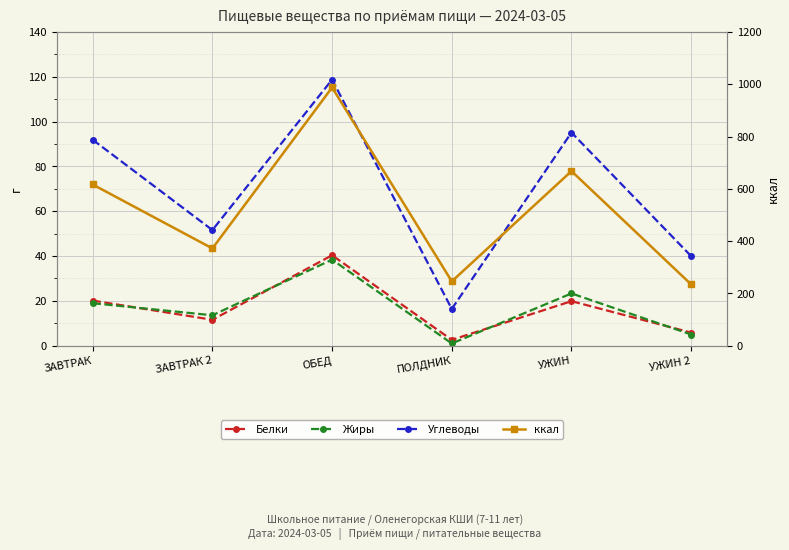

Reading left to right, transcribe all the data shown in this chart.

Белки: 20.1	11.6	40.4	2.6	19.9	5.8
Жиры: 19.0	13.6	38.4	1.0	23.3	5.0
Углеводы: 91.9	51.6	118.8	16.4	95.2	40.0
ккал: 616.7	372.1	987.8	246.0	667.9	234.4